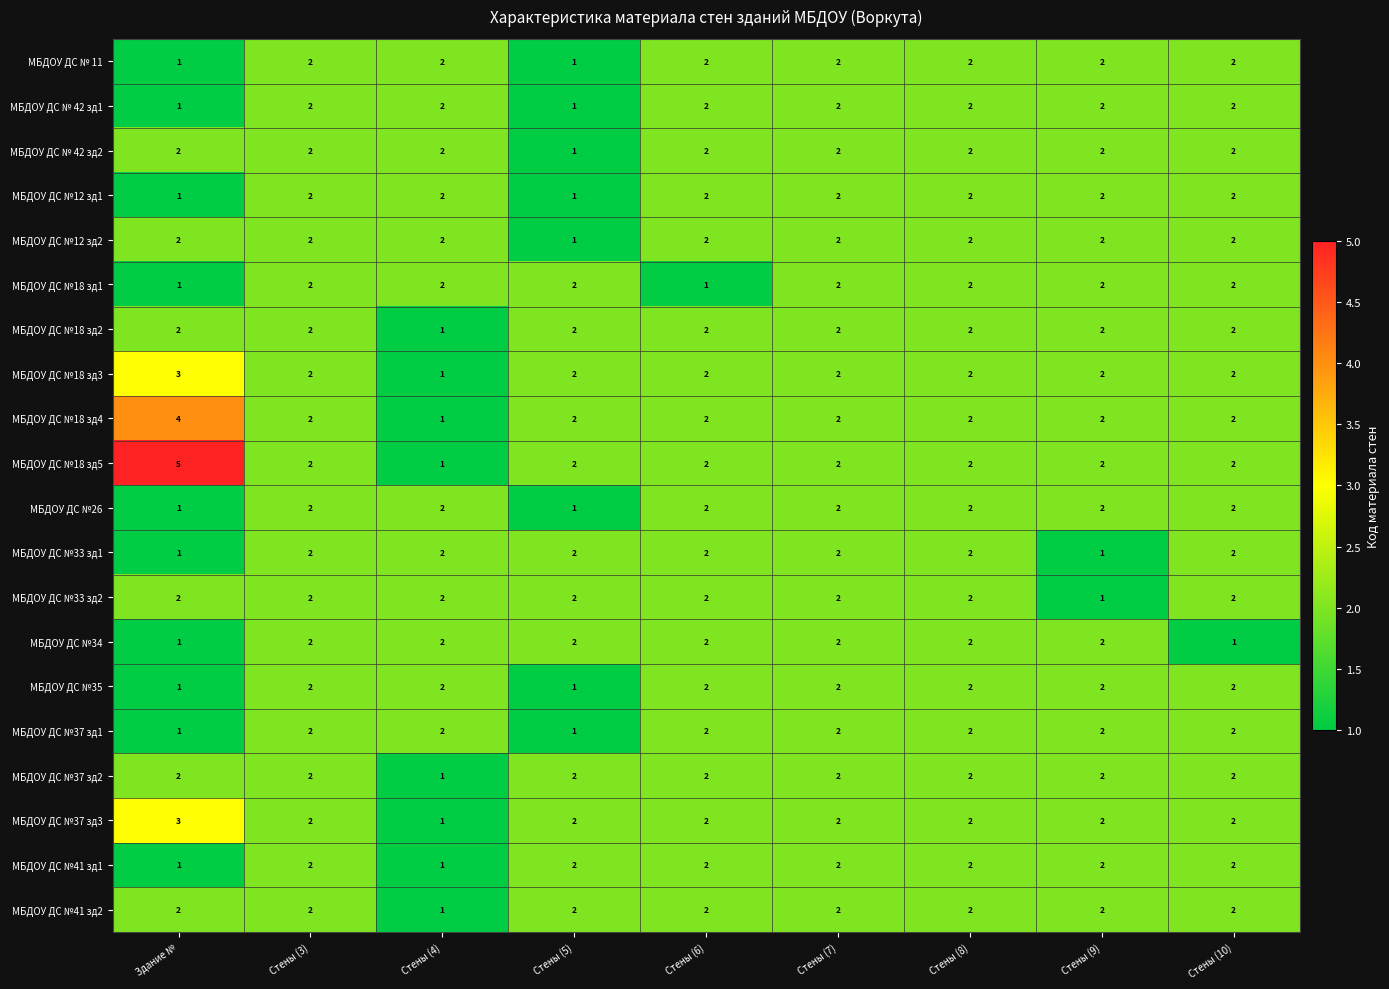

What is the spread (max minus min) of values at Стены (6)?

1